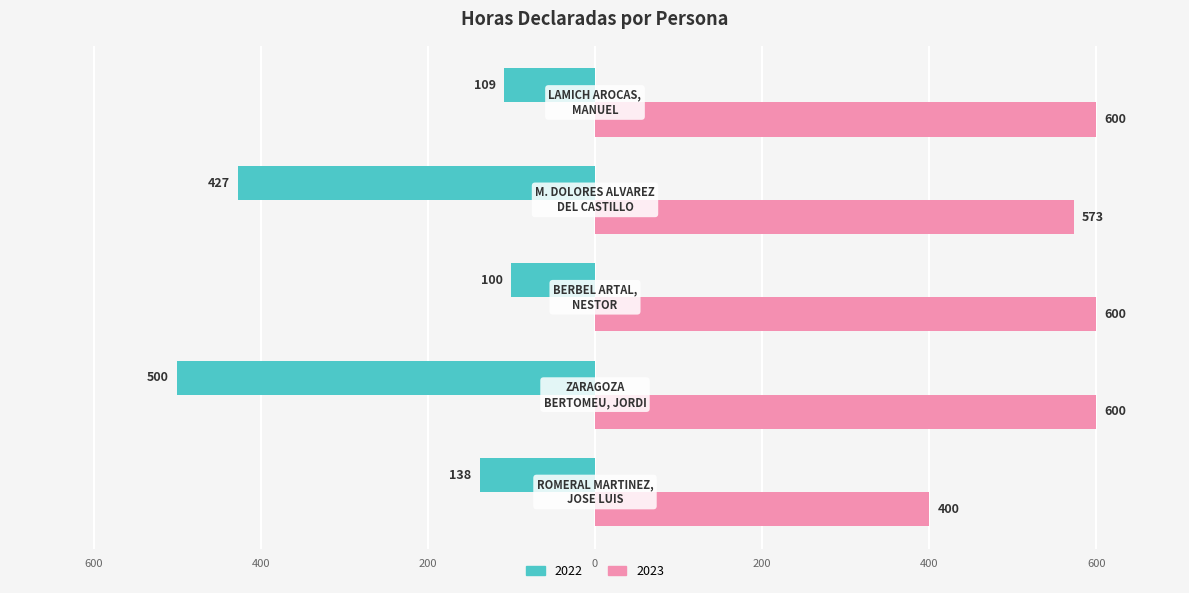

Which category has the highest value across all series?

ZARAGOZA
BERTOMEU, JORDI